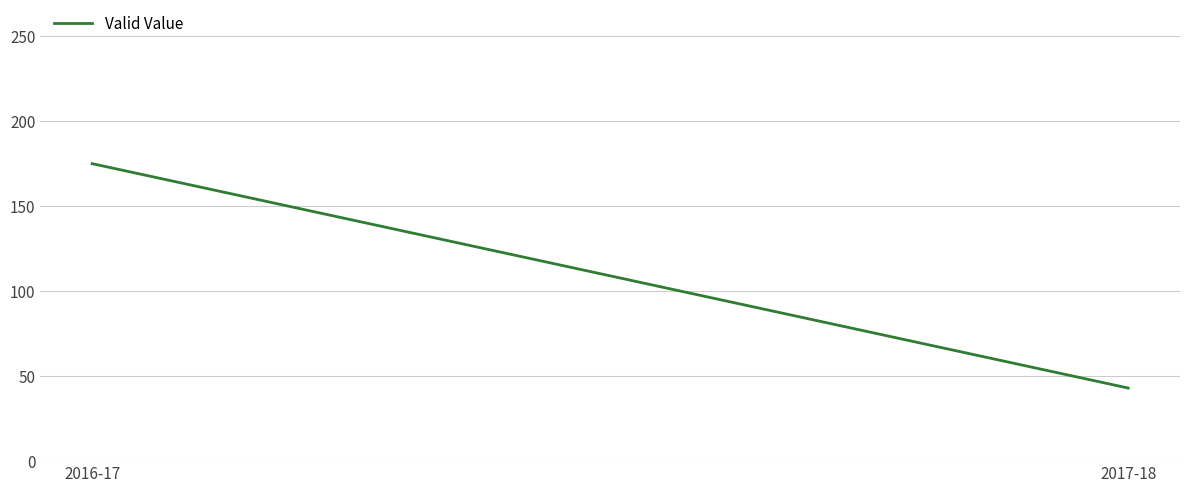

What is the ratio of the value at 2016-17 to the value at 2017-18?

4.1